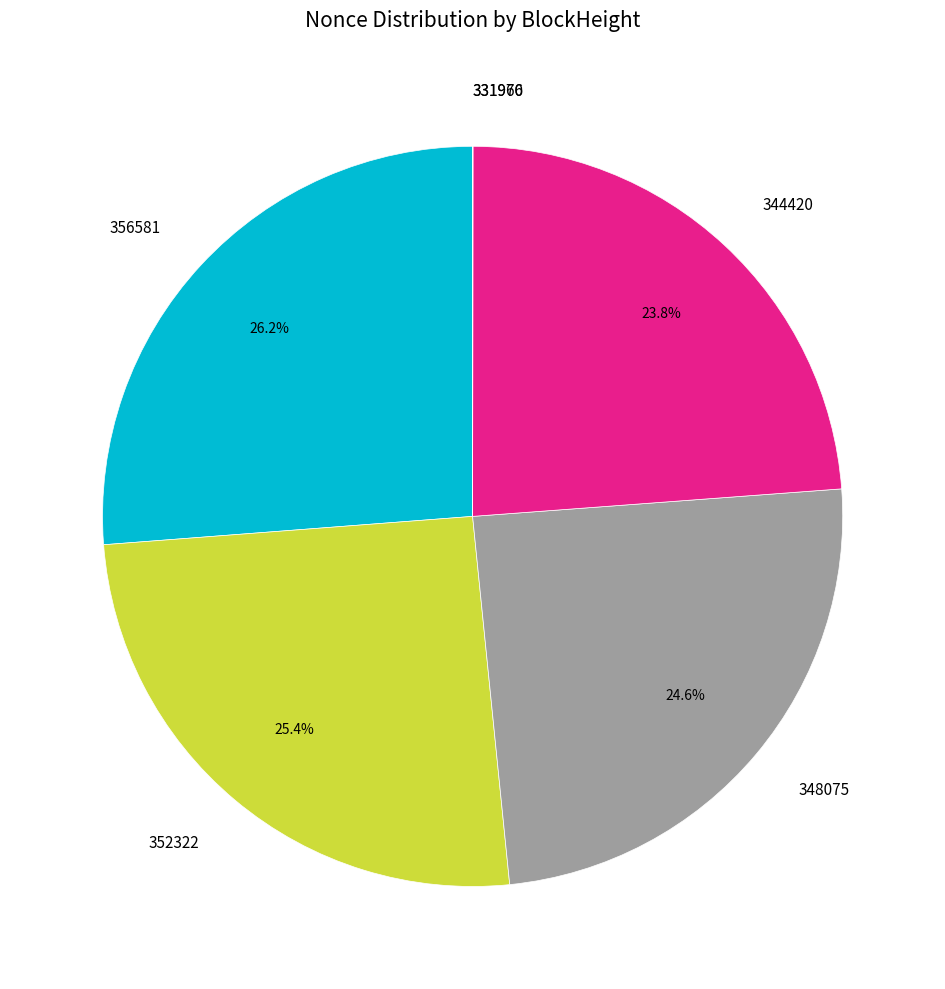

How much of the chart is everything except 344420?

76.2%